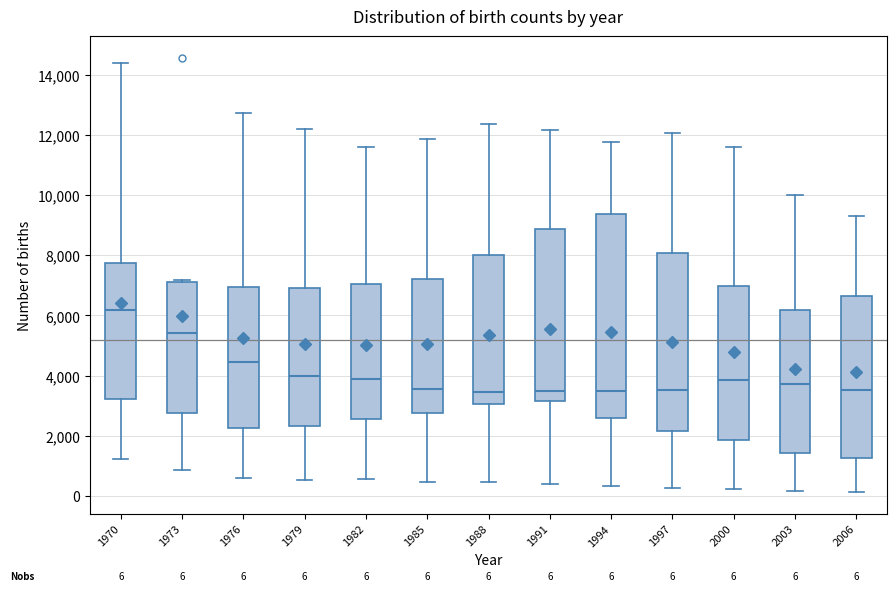

Which box has the highest median line?

1970